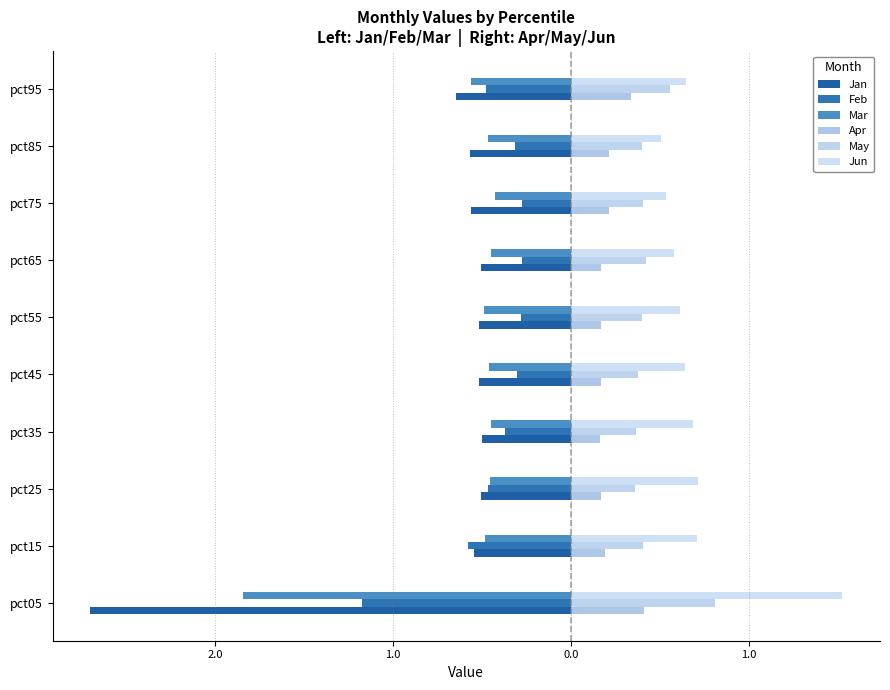

How many bars are there in total?

60